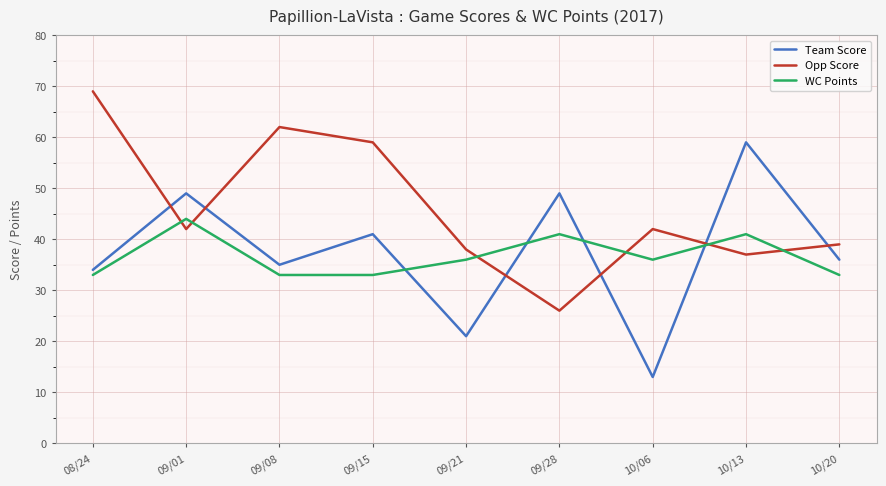

Which series has the largest range (max minus min)?

Team Score